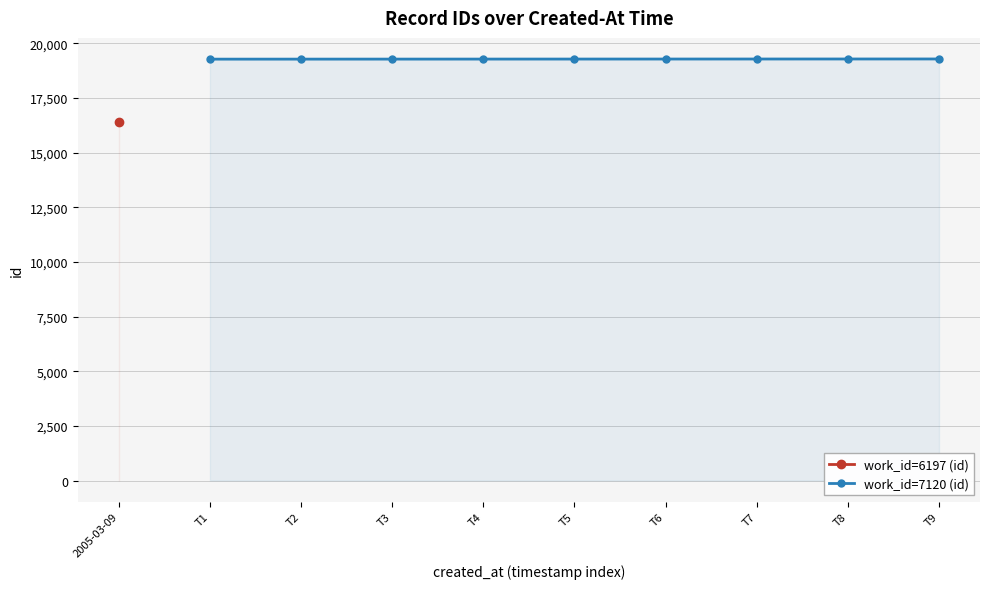

What is the value of the work_id=7120 (id) point at the 2nd from the left?

19283